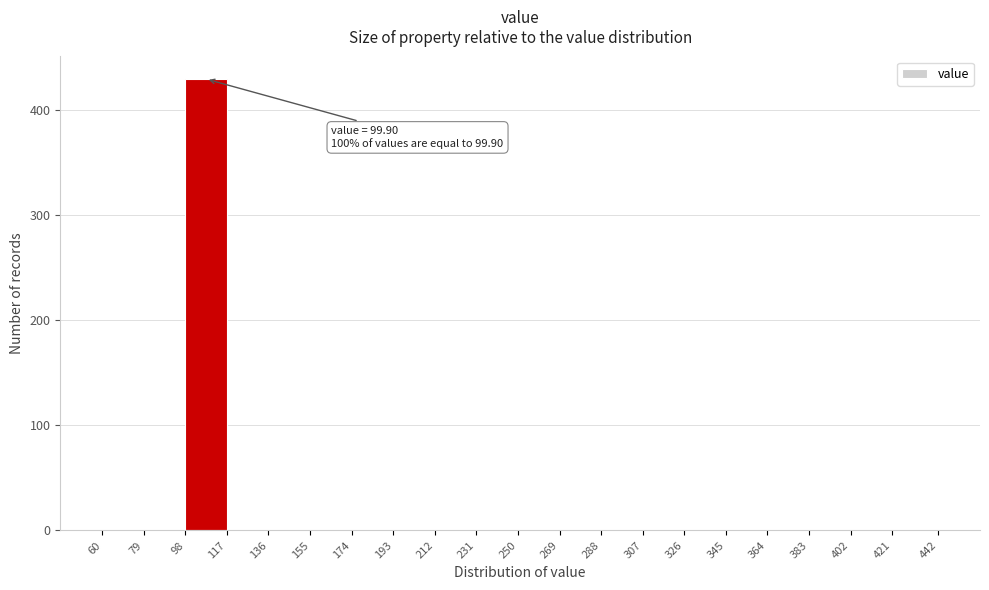

Which range on the x-axis has the tallest bar?

98 to 117